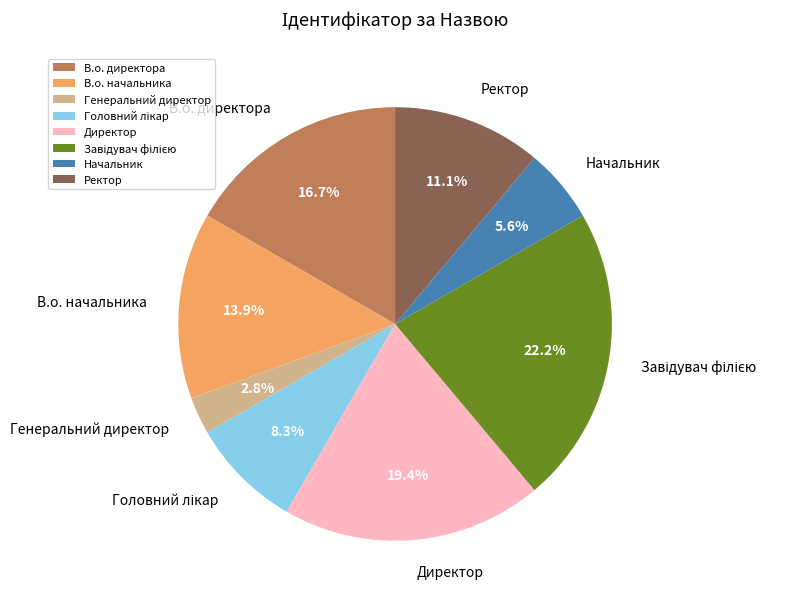

What is the ratio of the value at В.о. директора to the value at Начальник?

3.0